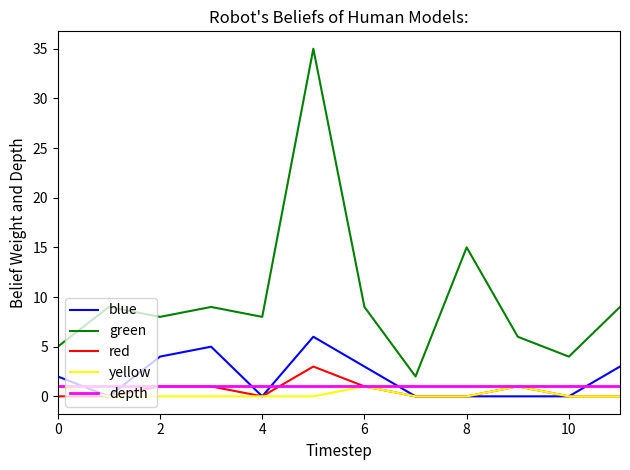

What are all the series names shown in the legend?

blue, green, red, yellow, depth